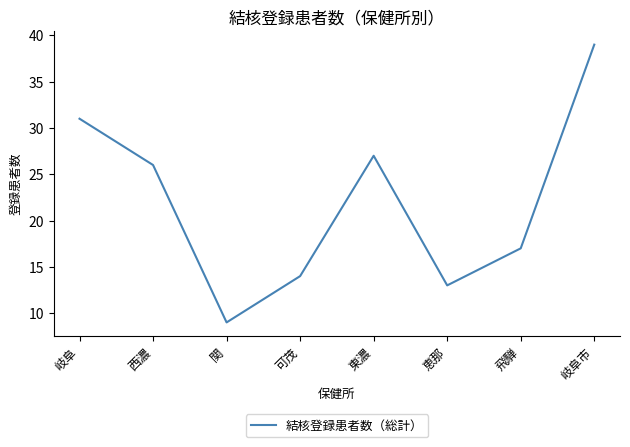

The chart shows a value of 13 at 恵那. True or false?

True